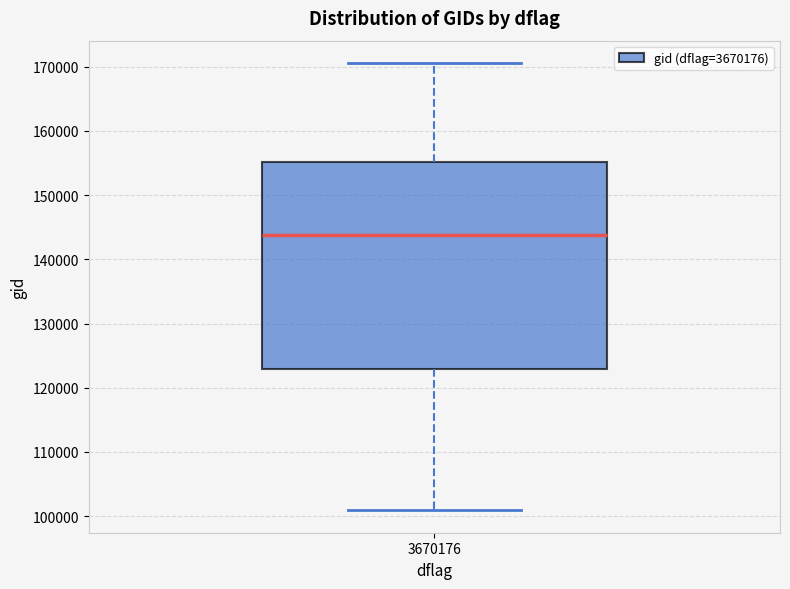

Read this box plot against the y-axis: the position of the median line, the range covered by the box, and the ends of both whiskers. The values are not printed on the chart, so give them approximately, as read against the axis.

median 144000, box 123000 to 155000, whiskers 101000 to 171000